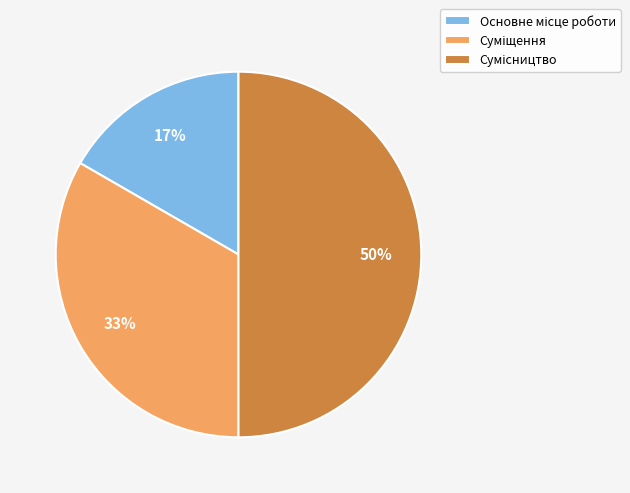

To the nearest percent, what is the average slice percentage?

33%